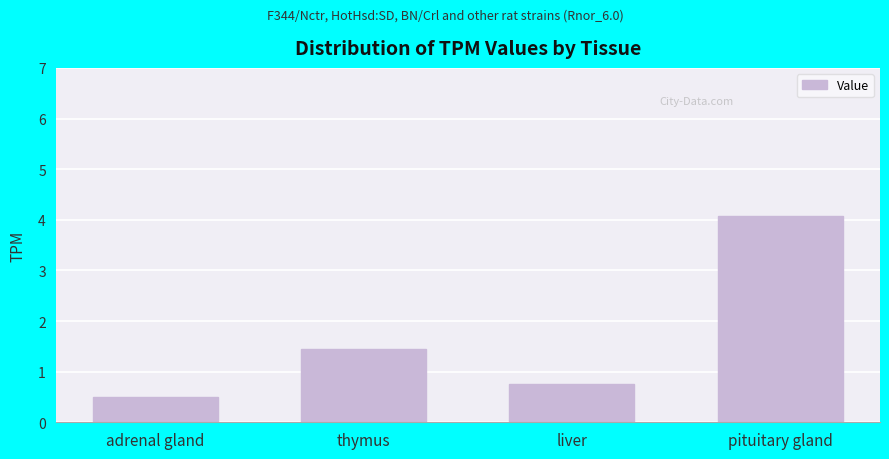

What is the difference between the maximum and minimum values?

3.6